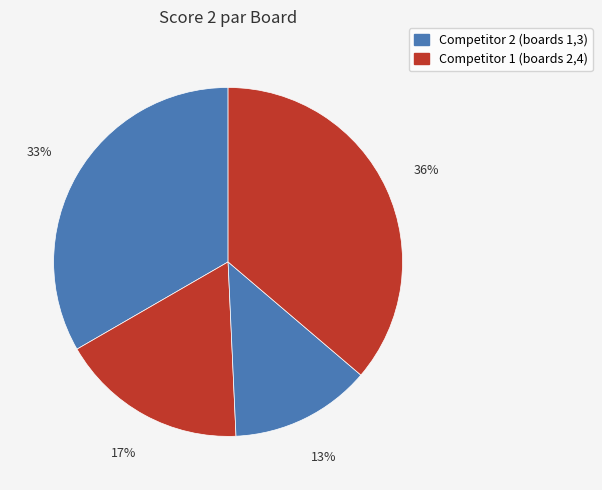

What is the largest slice in the pie chart?

Board 4